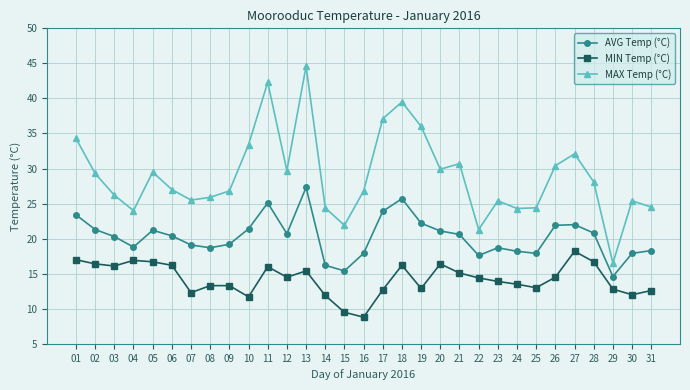

List the series in order of their overall mean, lowest first.

MIN Temp (°C), AVG Temp (°C), MAX Temp (°C)